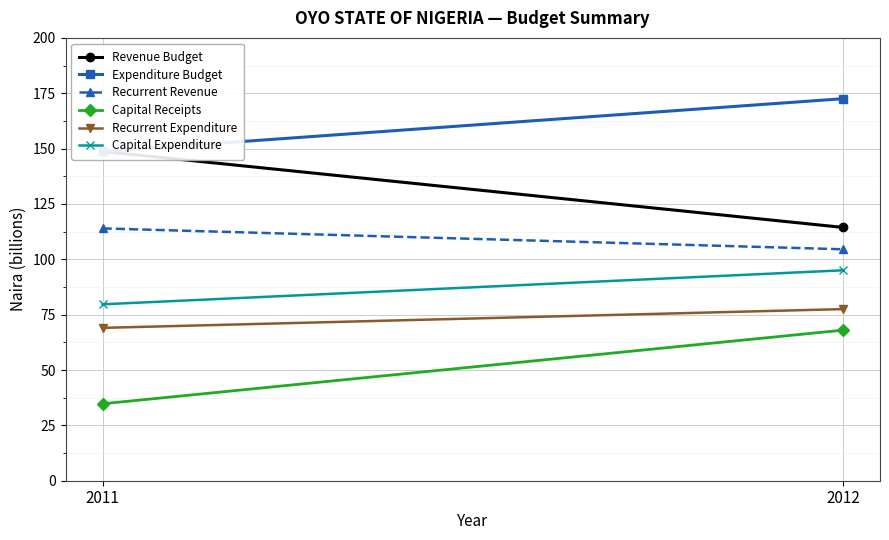

What is the minimum value shown in the chart?

34.7